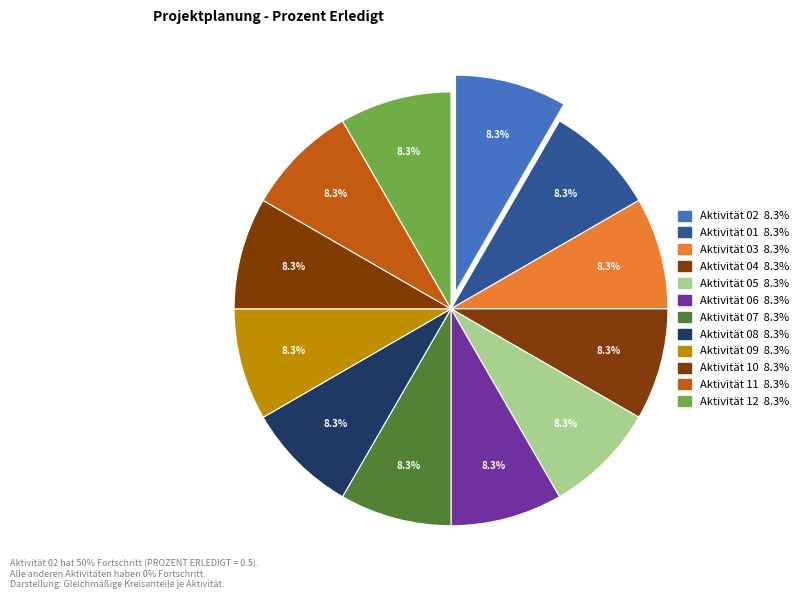

Which slice is the smallest?

Aktivität 01